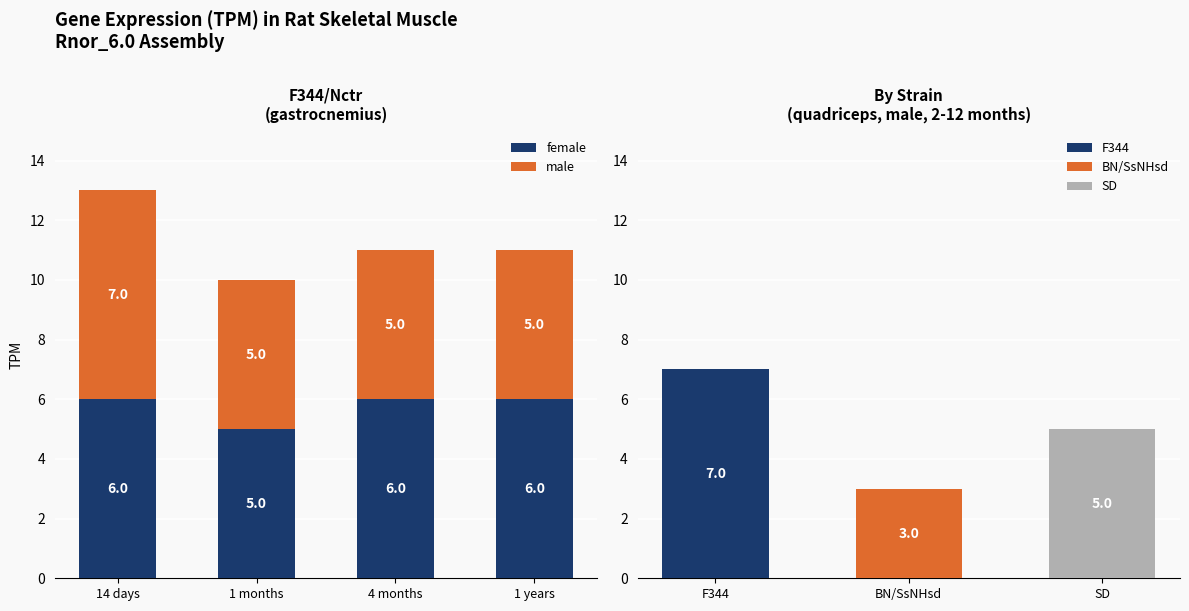

How many bars are there in each group?

2